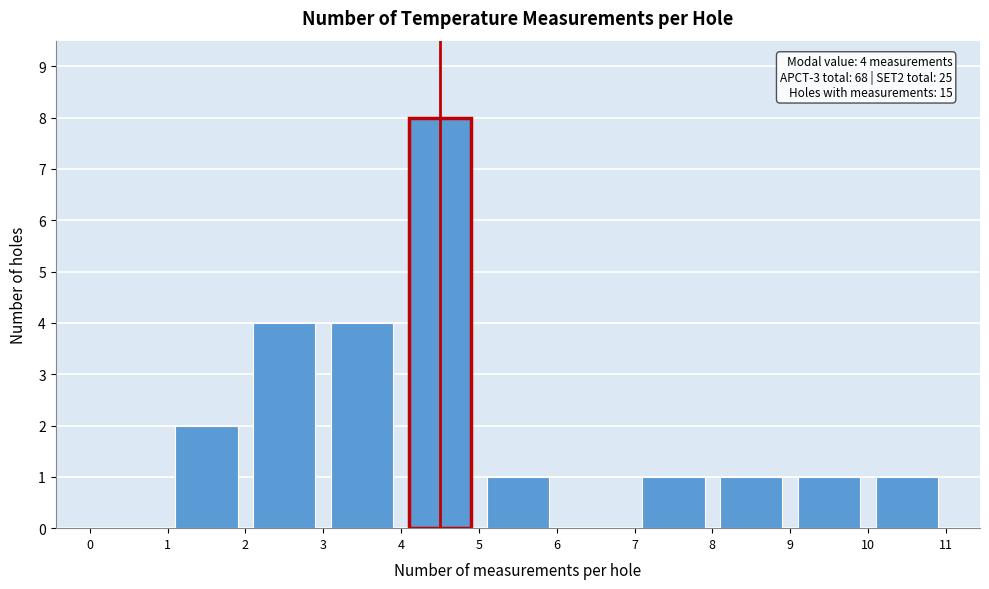

Over which range of the x-axis is the bar tallest?

4 to 5